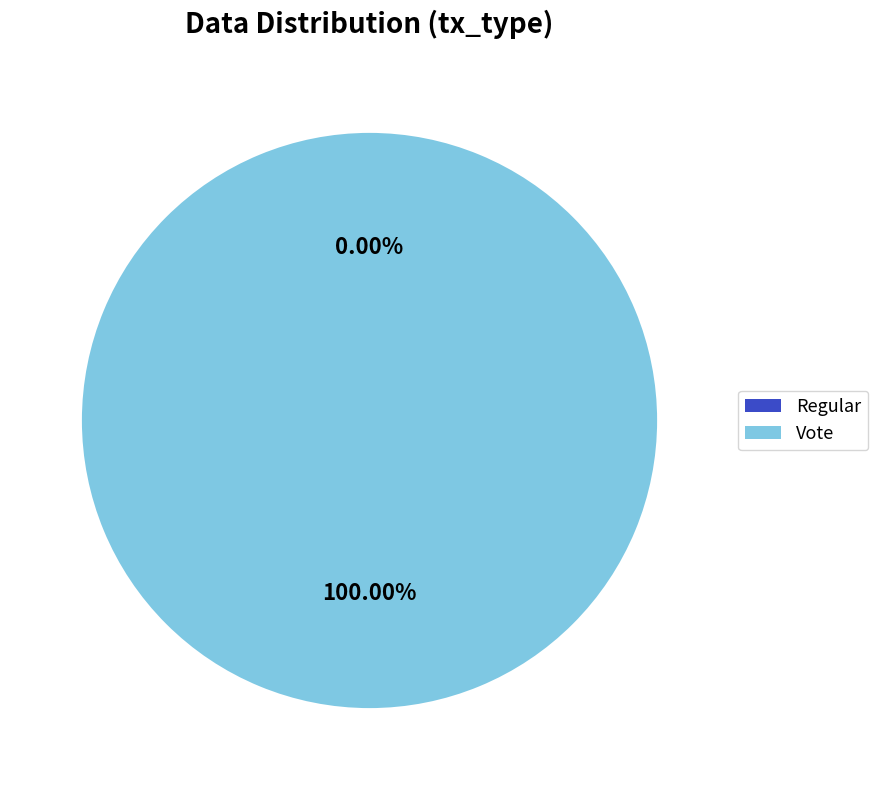

Which has a higher value, Vote or Regular?

Vote